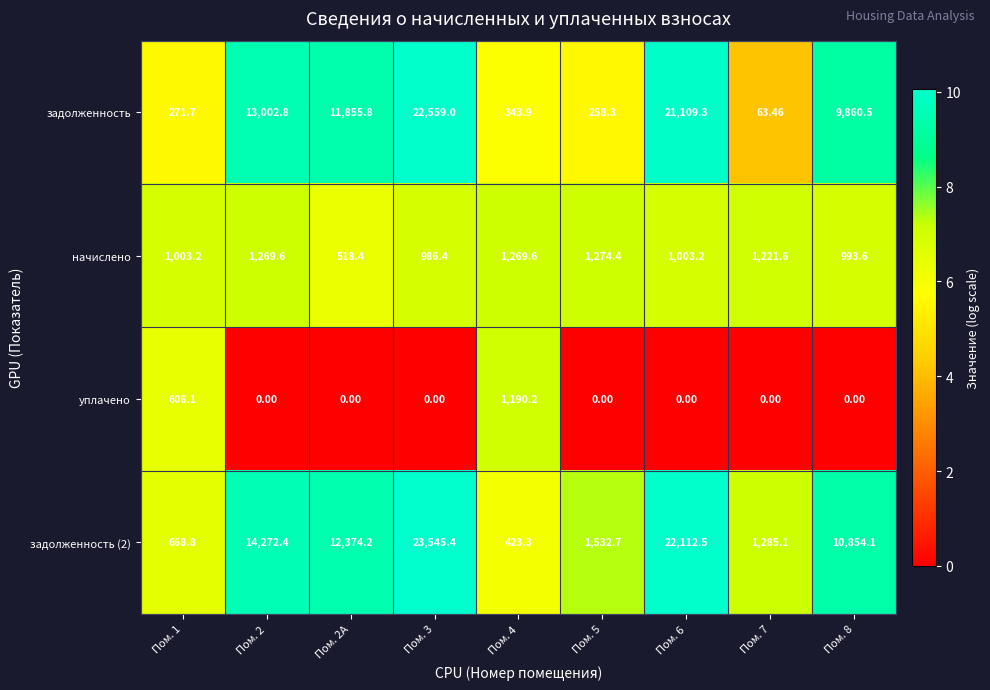

Is the value of уплачено at Пом. 8 greater than the value of задолженность at Пом. 6?

No